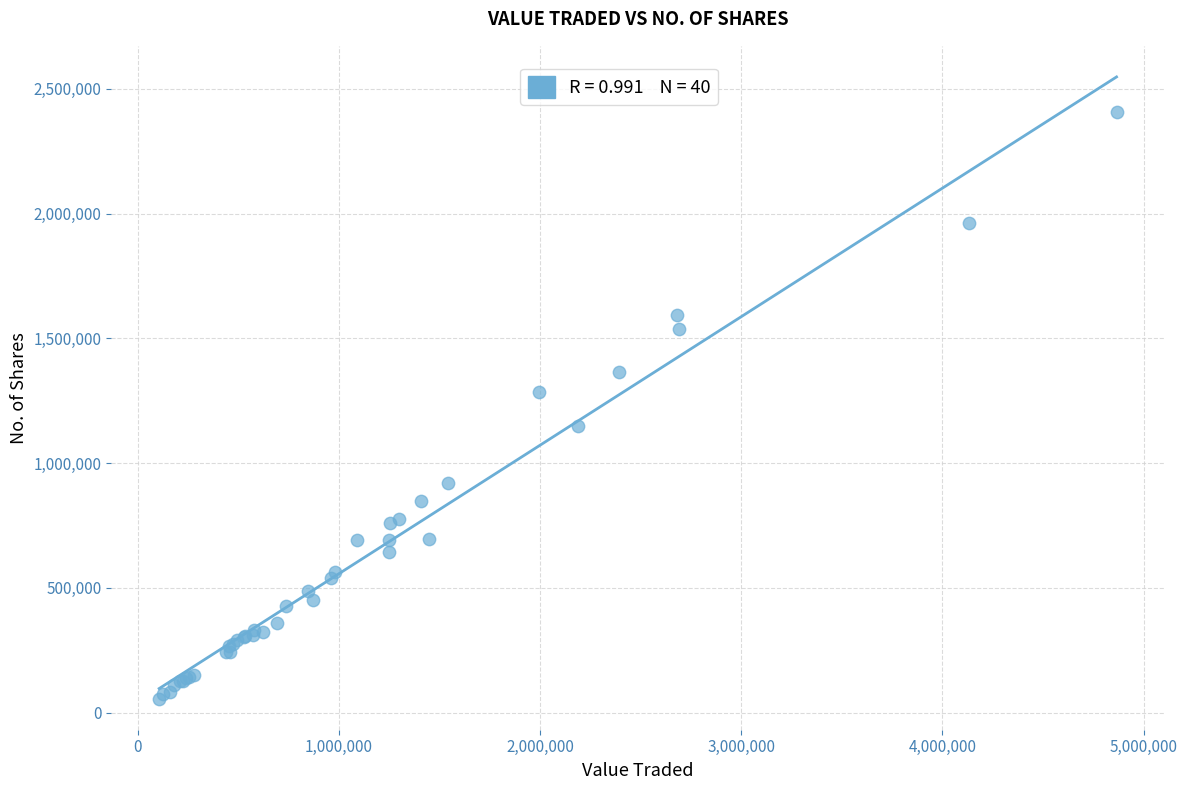

What Y value in the scatter plot is closest to 1231811?

1284488